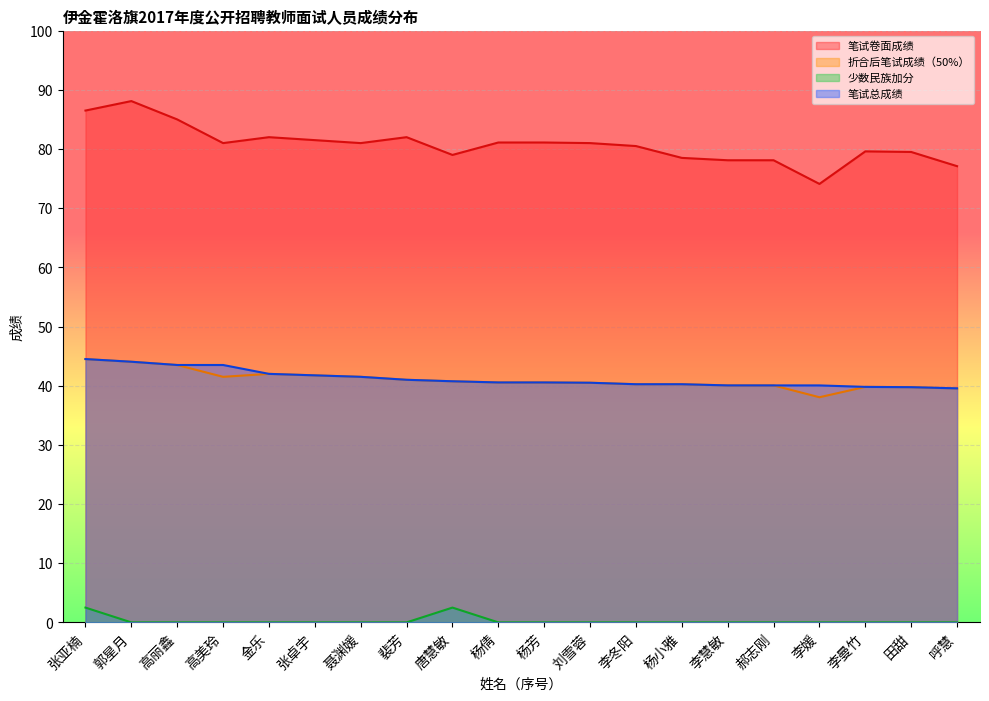

What is the label of the 4th point from the right?

李媛